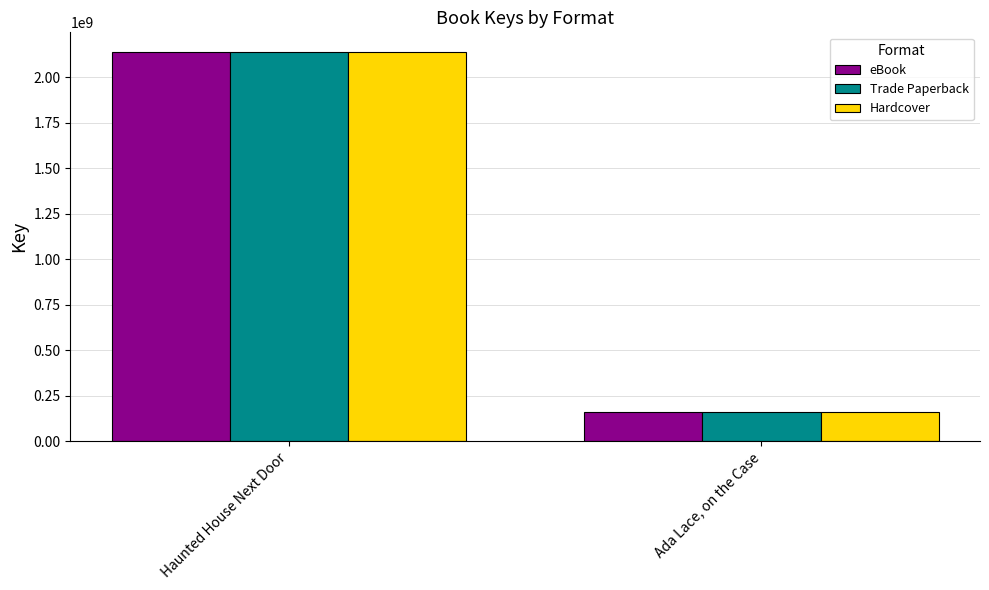

How many groups of bars are there?

2